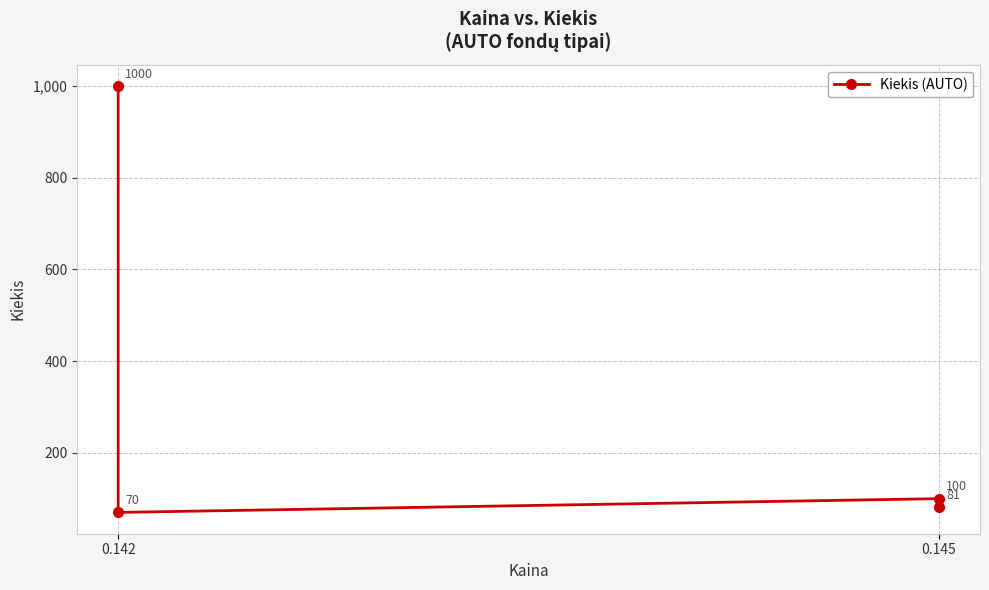

The value at 0.145 is 81. True or false?

True